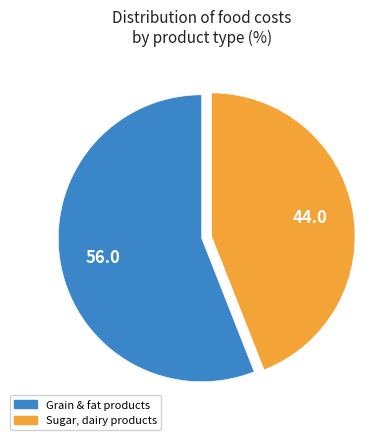

Is there a majority slice in this chart?

Yes